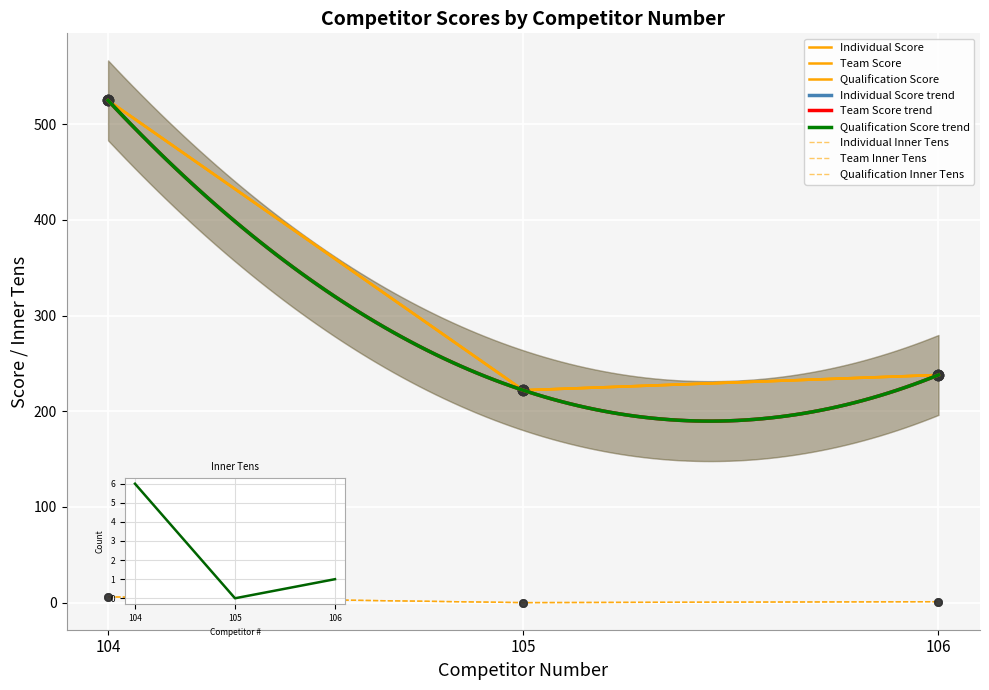

At how many categories does at least one series exceed 278?

1